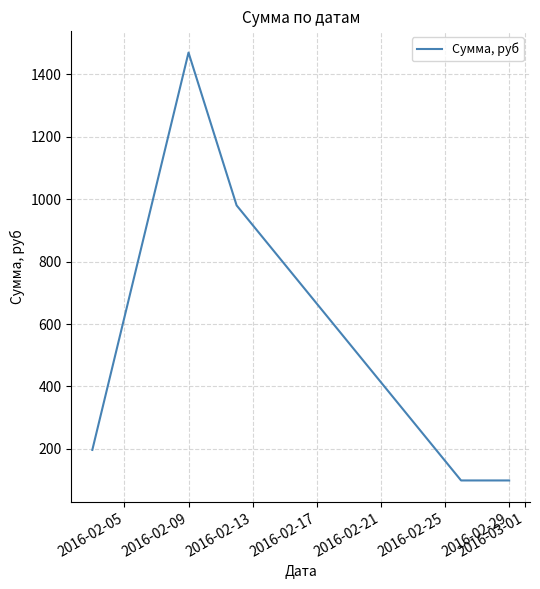

Reading left to right, list all the values displayed in this chart.

196	1470	980	98	98